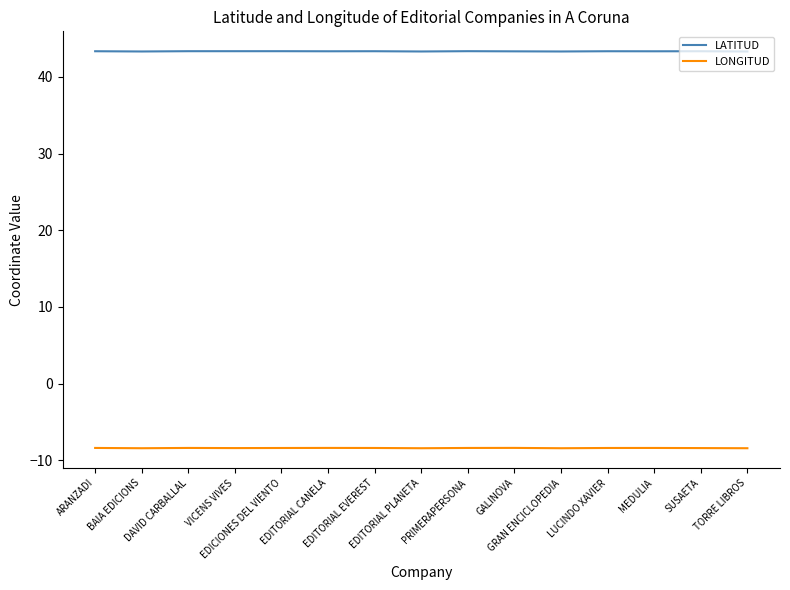

True or false: LATITUD and LONGITUD intersect in this chart.

False